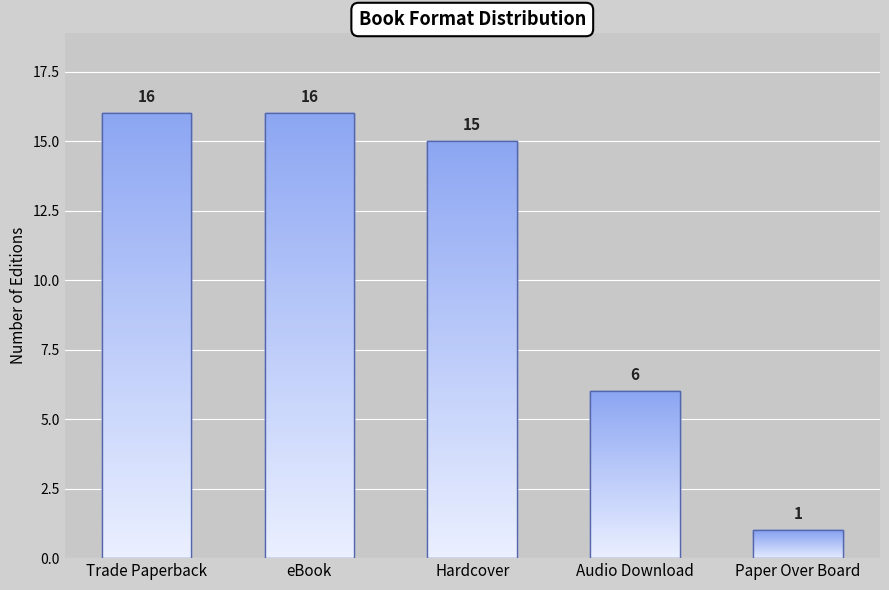

What is the label of the 3rd bar from the left?

Hardcover